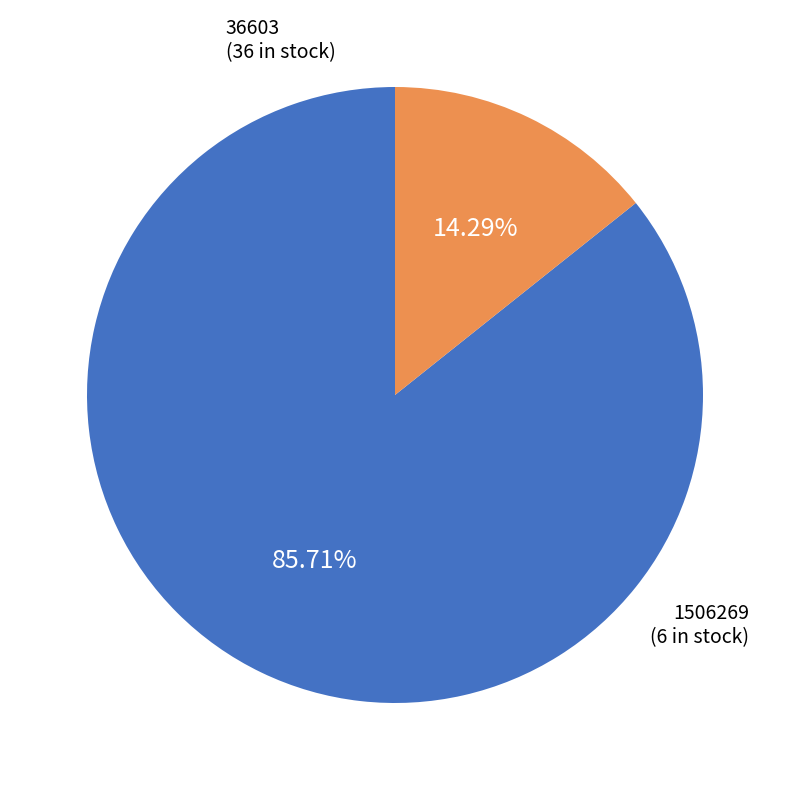

Is there any slice that represents more than half of the pie?

Yes